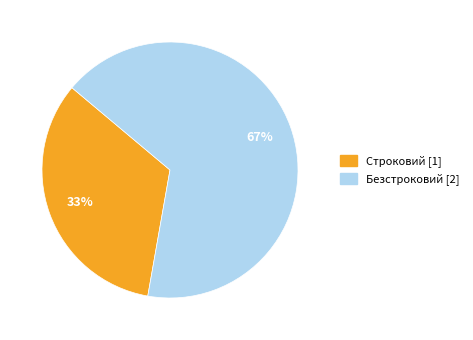

How many segments does this pie chart have?

2